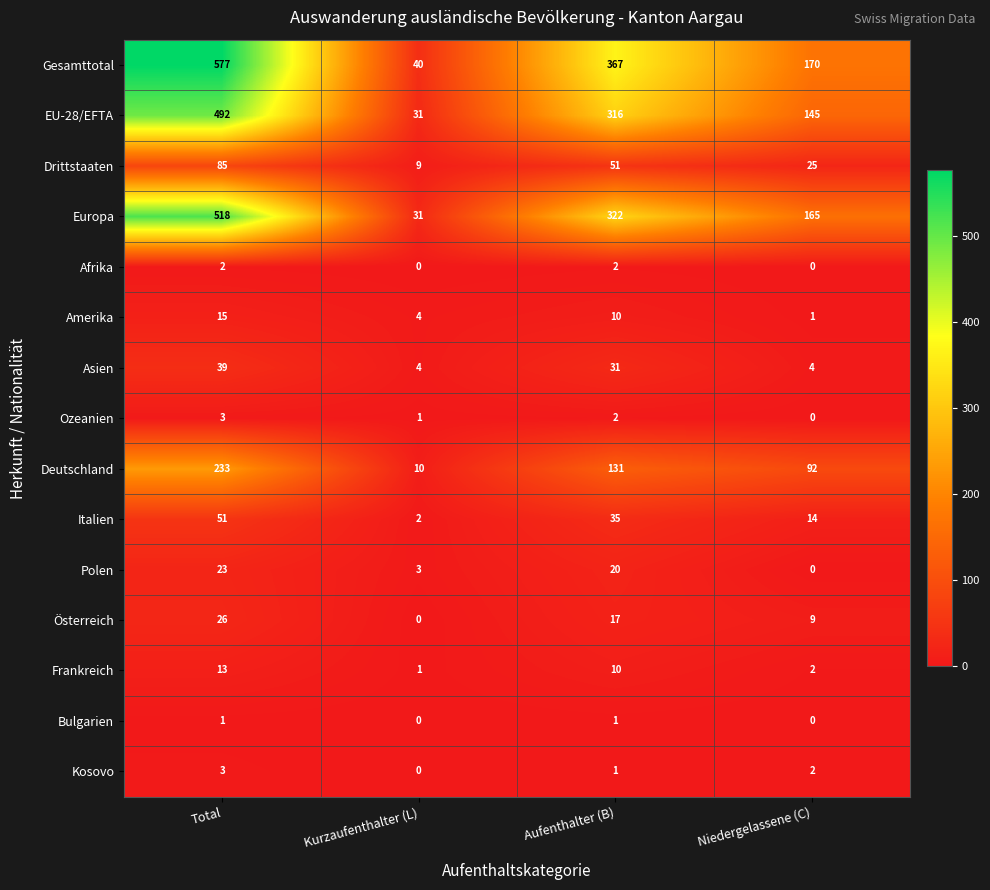

What is the difference between the highest and lowest values at Aufenthalter (B)?

366